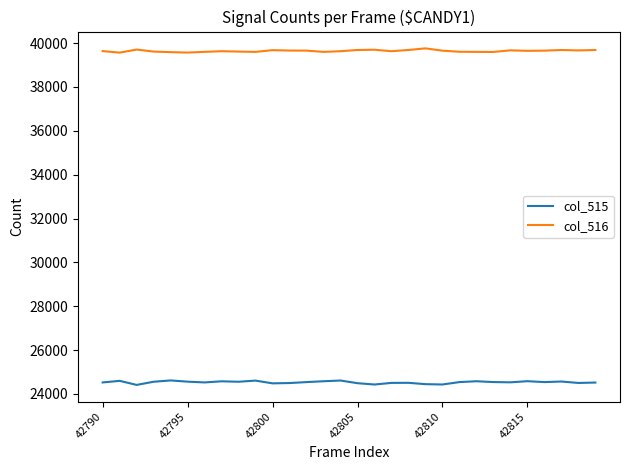

True or false: col_516 and col_515 intersect in this chart.

False